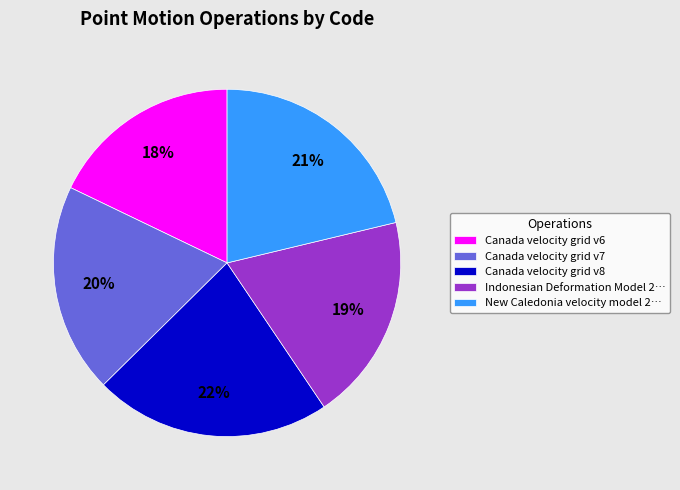

What percentage is the Canada velocity grid v6 slice, to the nearest percent?

18%